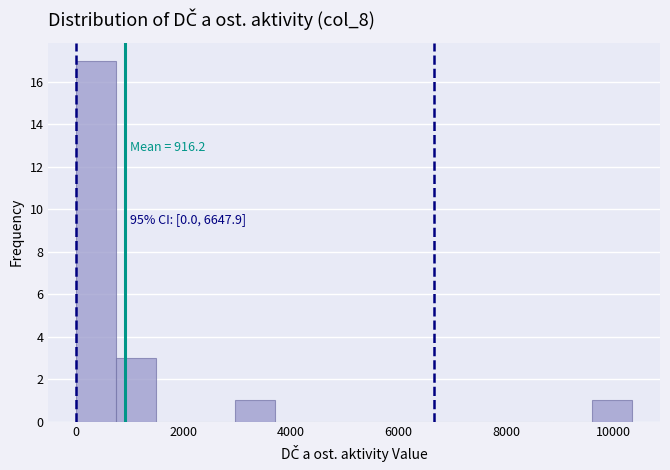

Around what value on the x-axis is the tallest bar? Give the approximate position of its centre, as read against the axis.

400